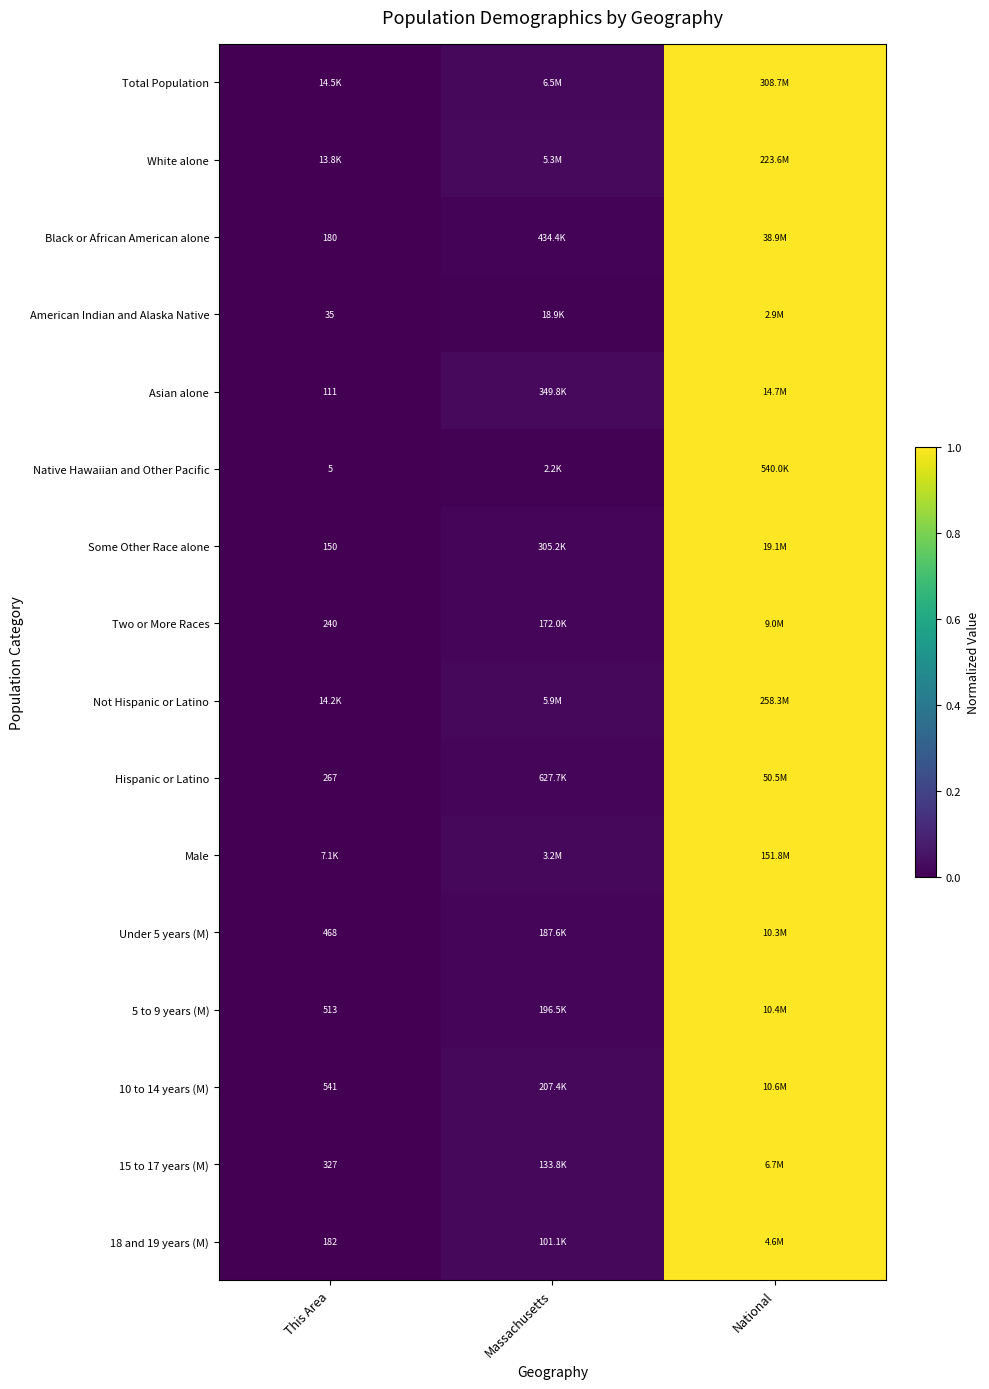

How many data points does each series have?

3